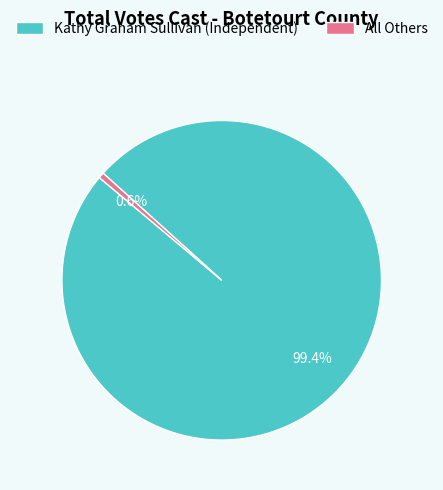

What percentage is the All Others slice, to the nearest percent?

1%